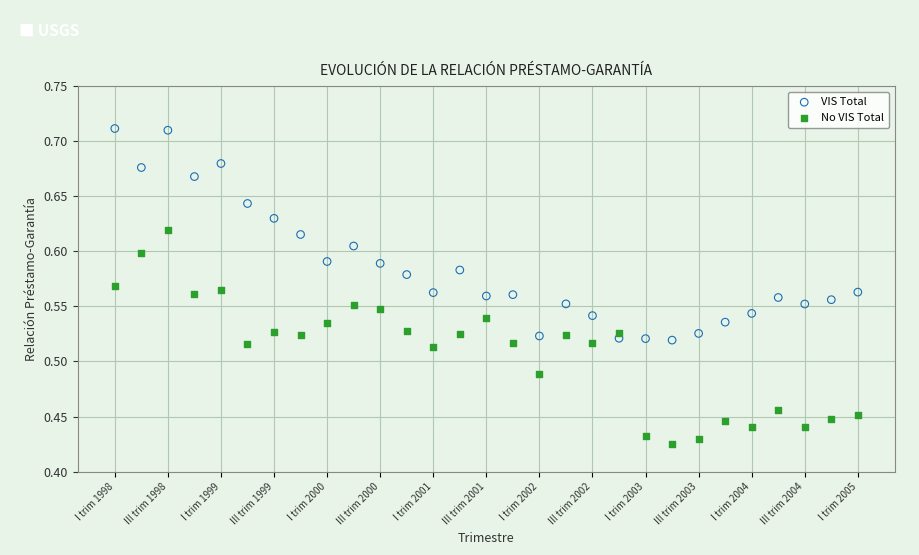

Across all data points, what is the range of Y values (max minus min)?

0.3